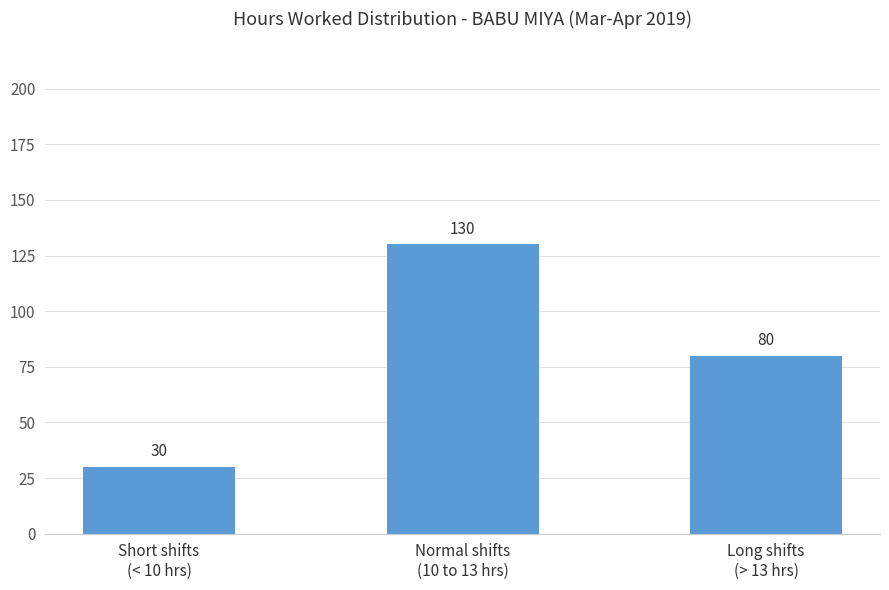

Are the bars grouped side by side (vs. stacked)?

No